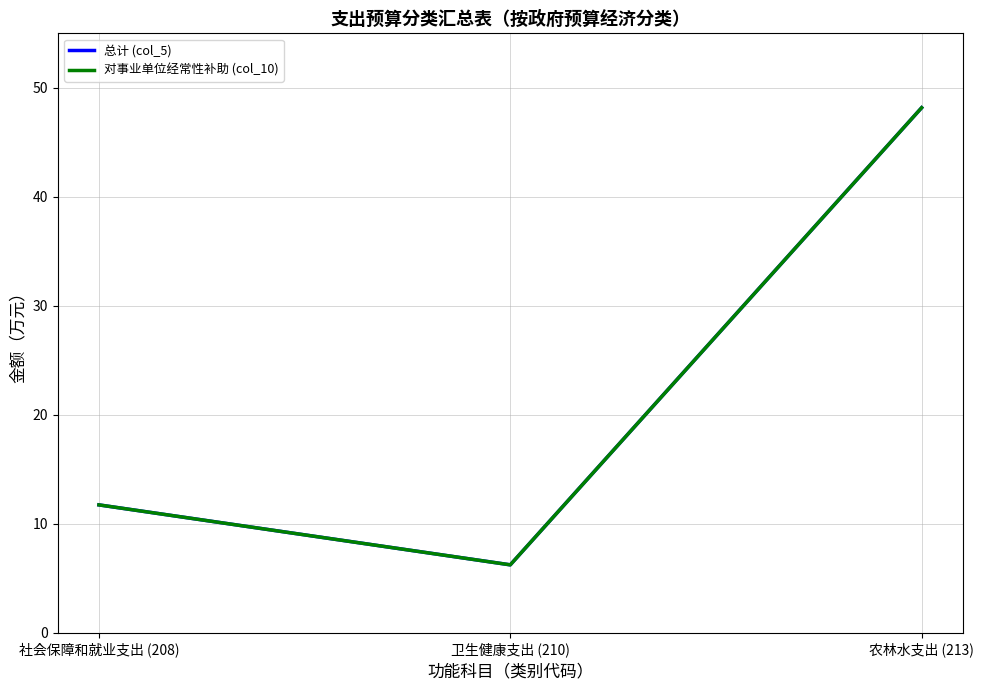

Reading left to right, list all the values displayed in this chart.

总计 (col_5): 11.7	6.2	48.2
对事业单位经常性补助 (col_10): 11.7	6.2	48.2